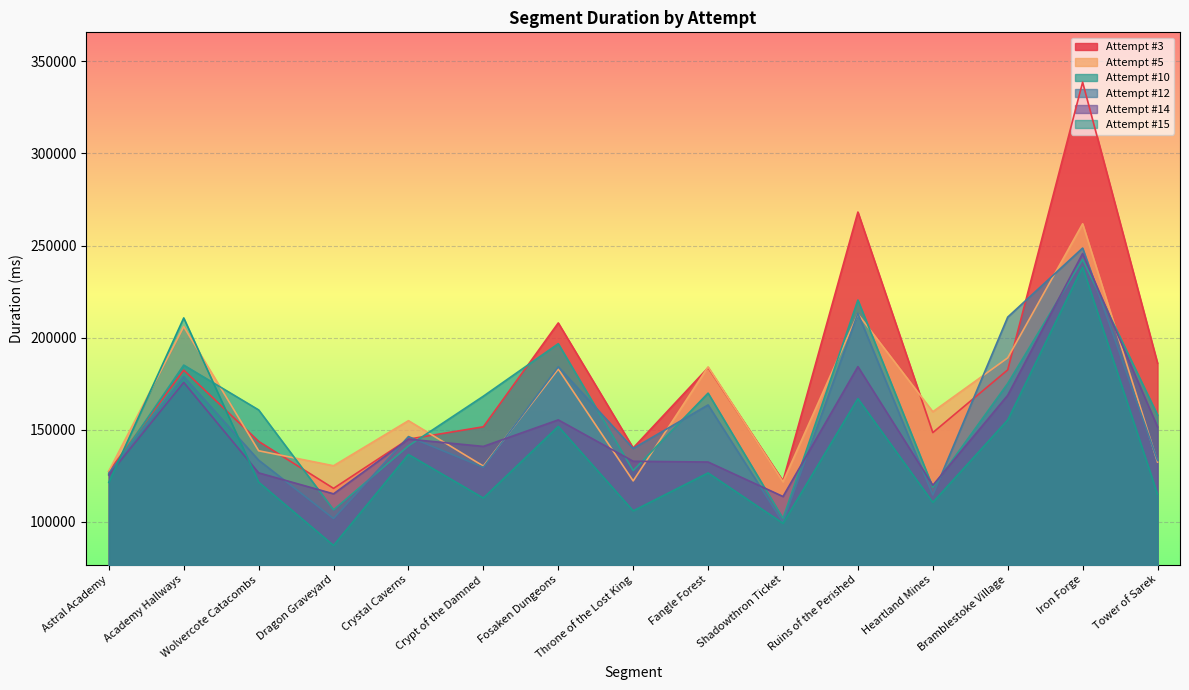

Is the value of Attempt #10 at Academy Hallways greater than the value of Attempt #12 at Dragon Graveyard?

Yes